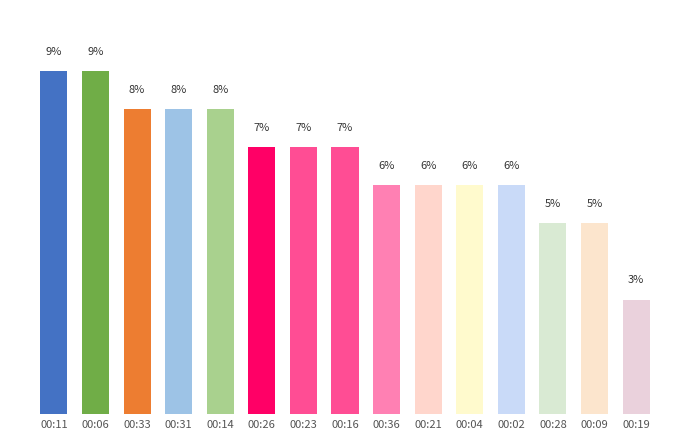

At which category does the chart reach its minimum across all series?

00:19